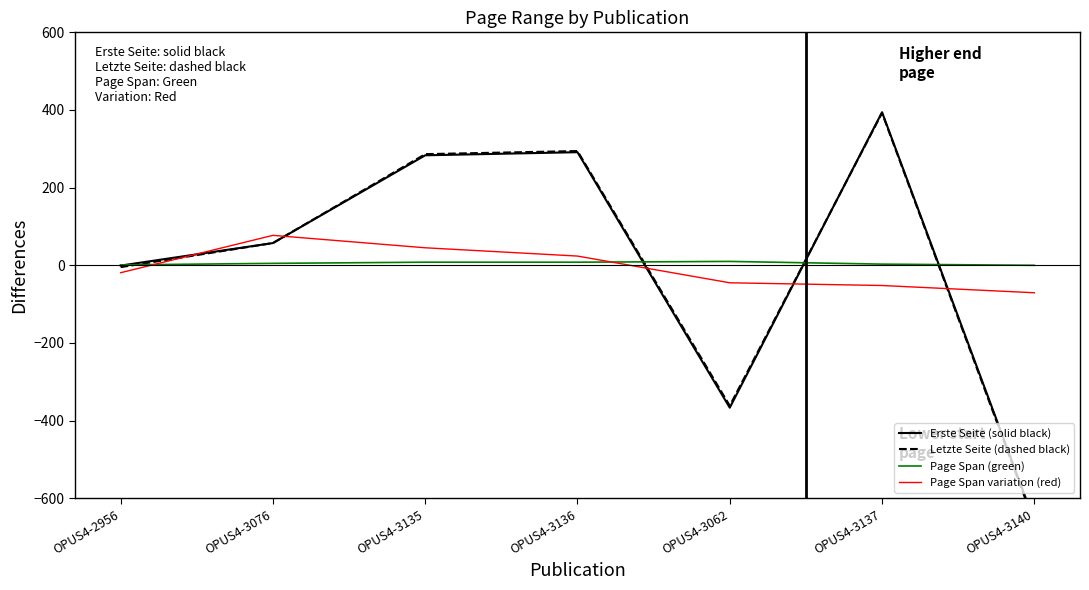

At which category does Erste Seite (solid black) reach its first local peak?

OPUS4-3136